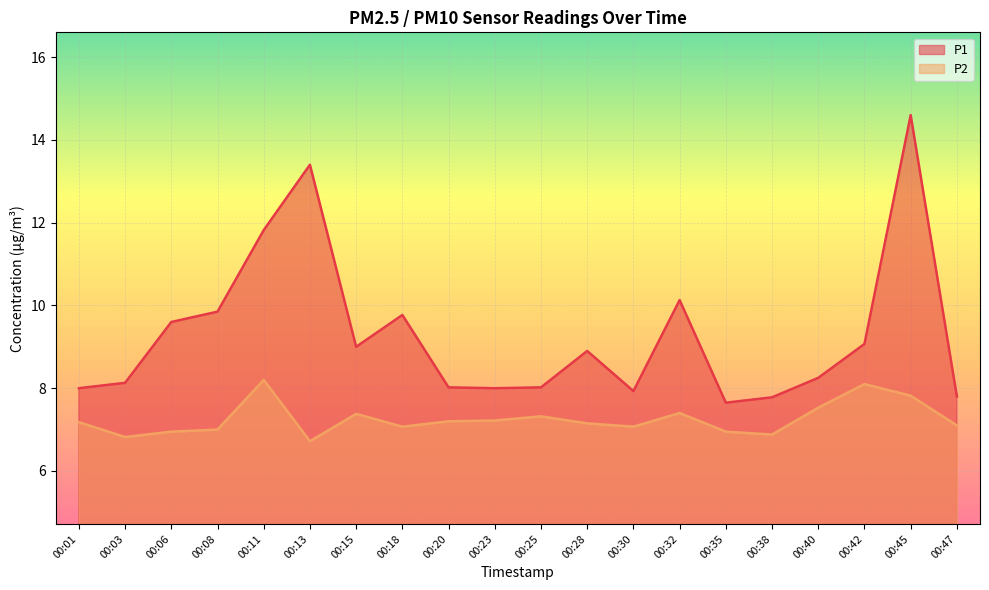

Where does the P2 series first go above 7?

00:01